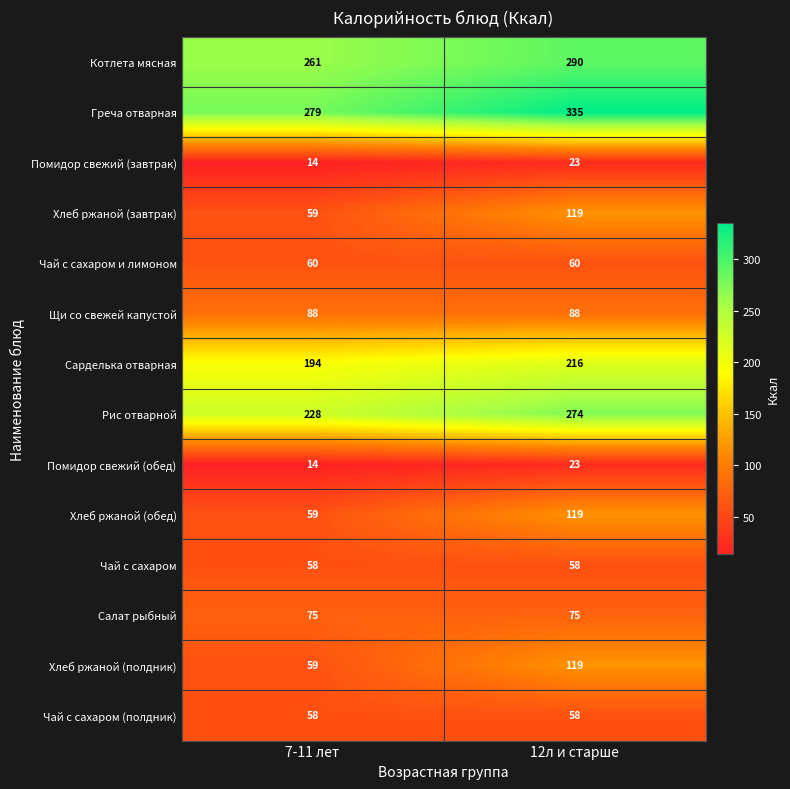

List the labels in order of Котлета мясная value, largest first.

12л и старше, 7-11 лет